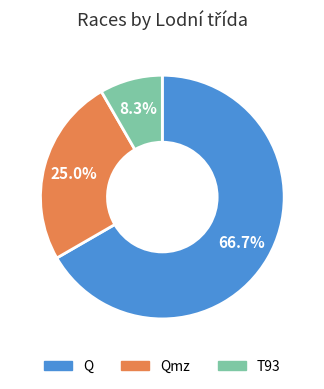

Is there a majority slice in this chart?

Yes